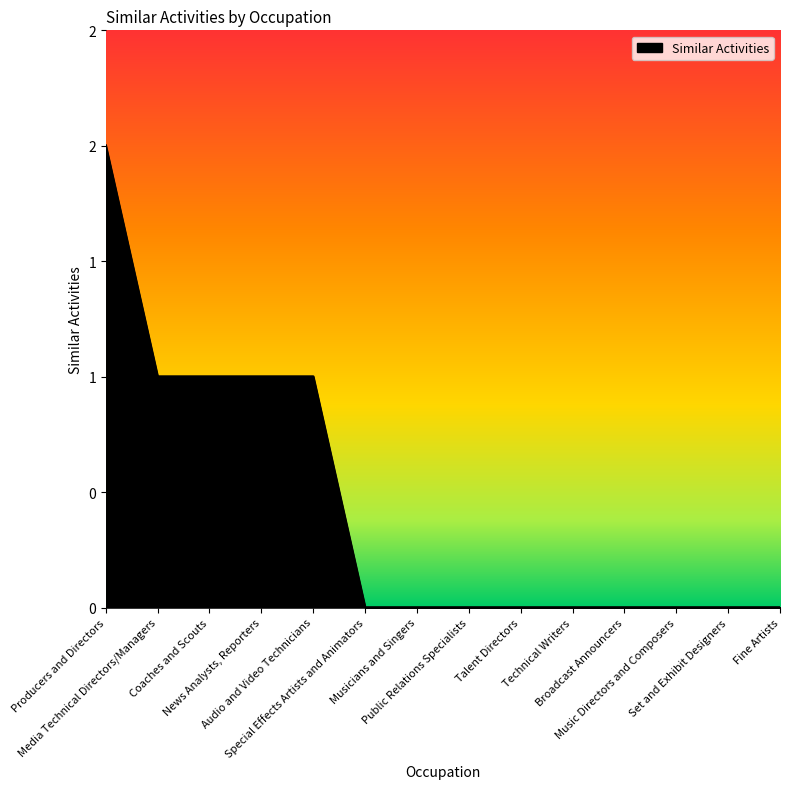

Does the chart have visible grid lines?

No